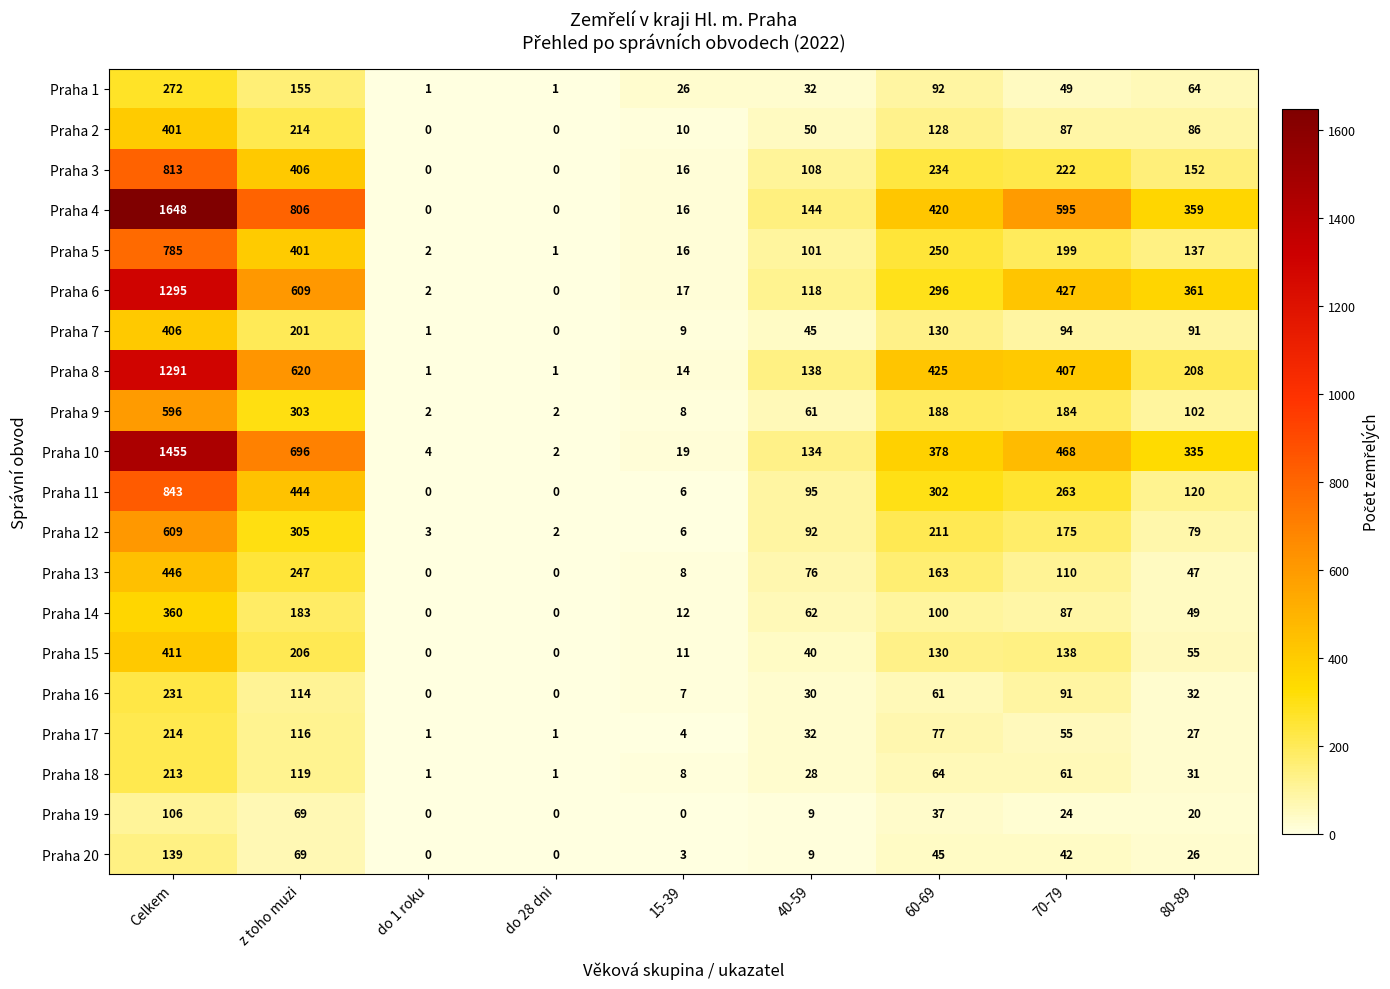

The value of Praha 1 at 60-69 is 125. True or false?

False